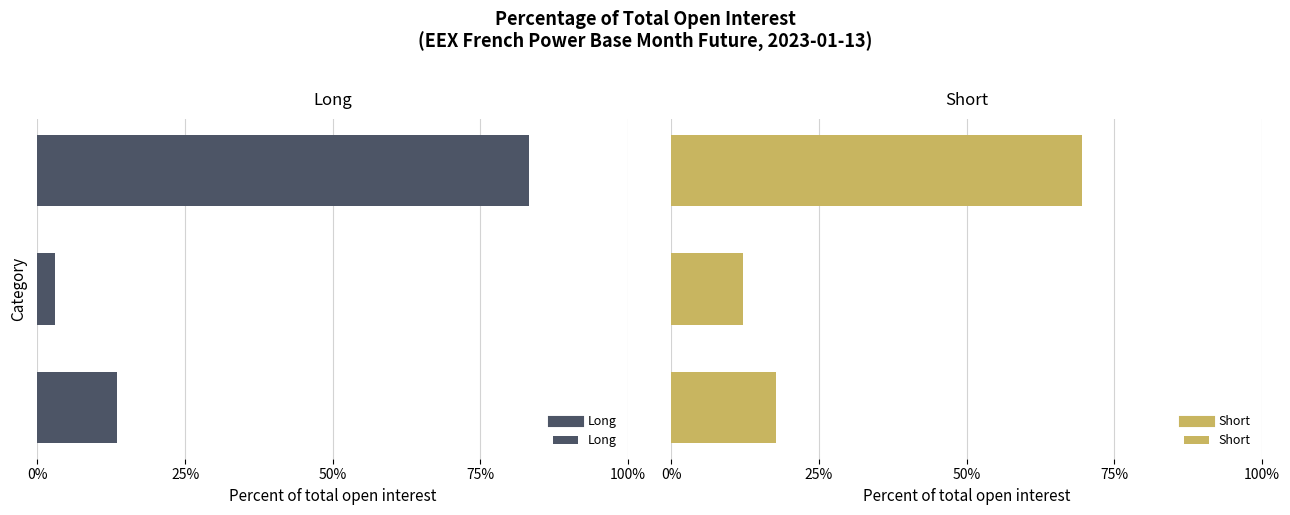

Does the chart contain any negative values?

No